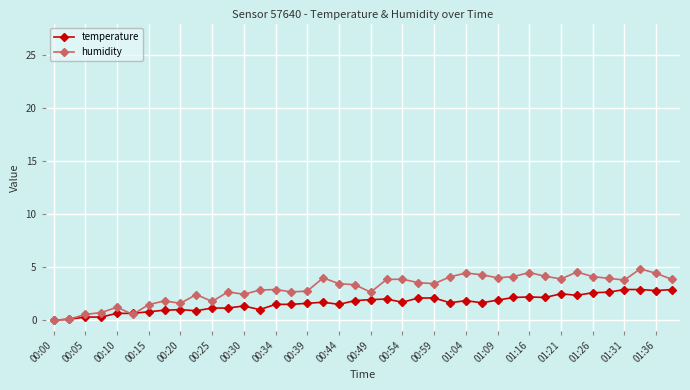

Which series has the widest spread of values?

humidity